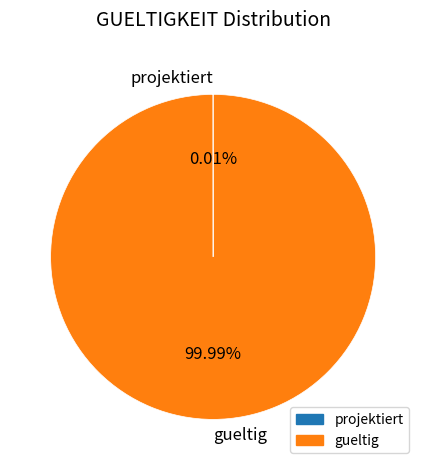

What is the majority slice?

gueltig